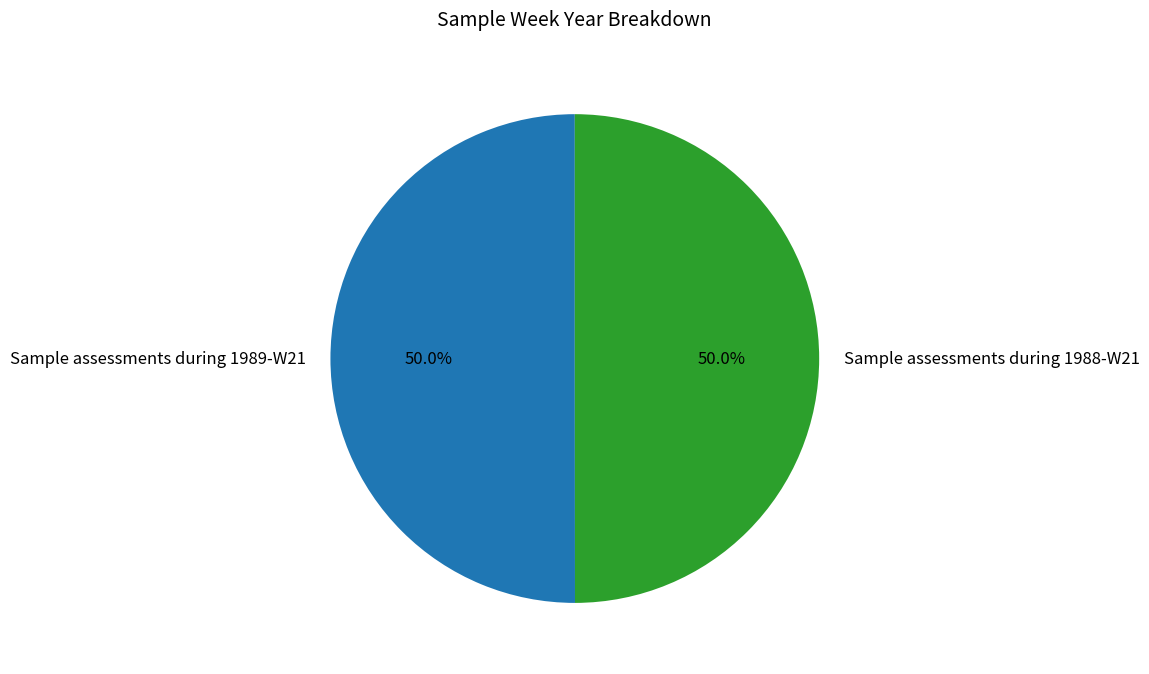

Approximately how many times larger is the value at Sample assessments during 1989-W21 compared to Sample assessments during 1988-W21?

1.0